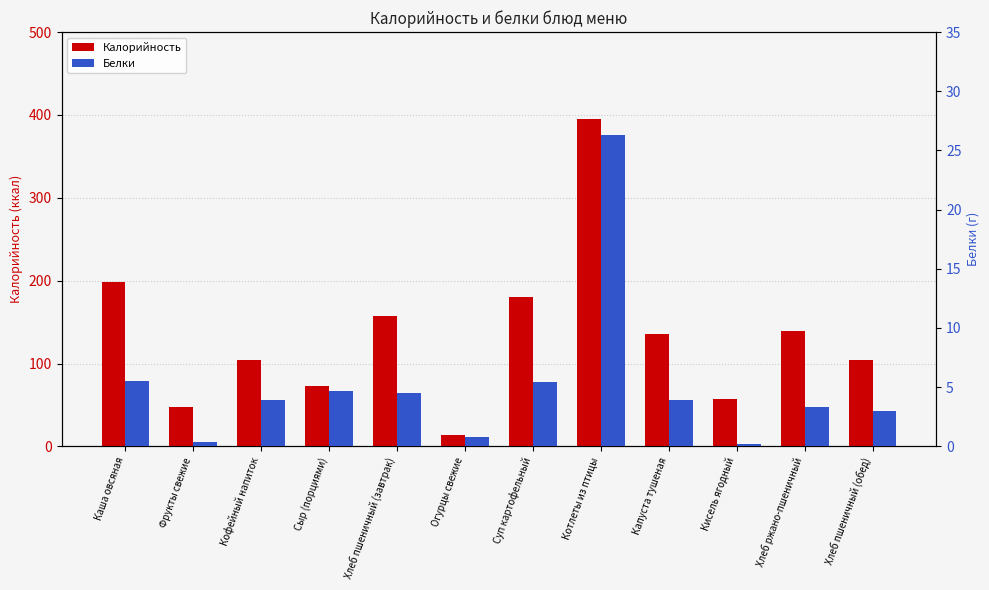

Rank the series by their maximum value, from lowest to highest.

Белки, Калорийность